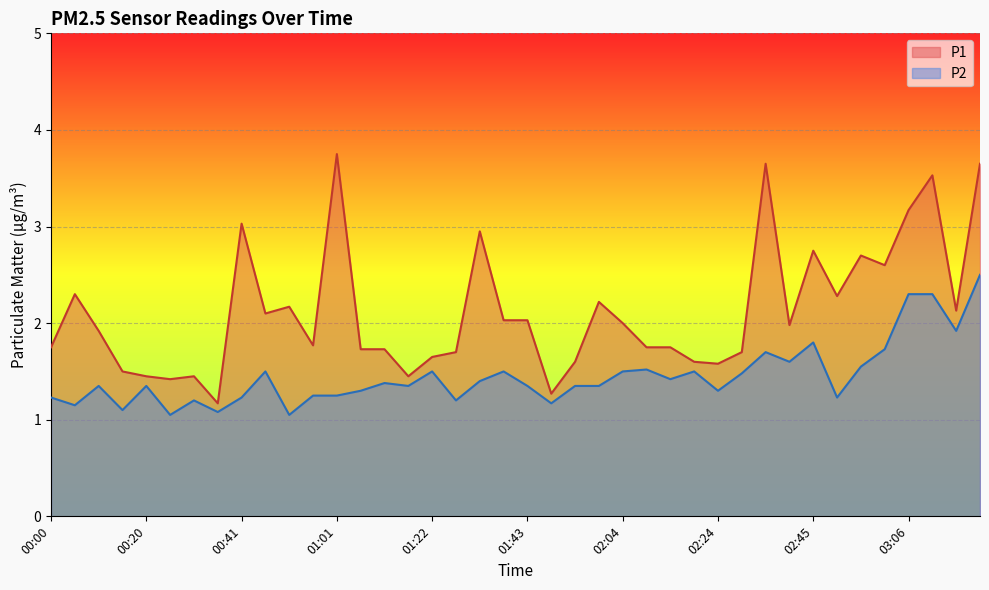

List the series in order of their overall mean, lowest first.

P2, P1